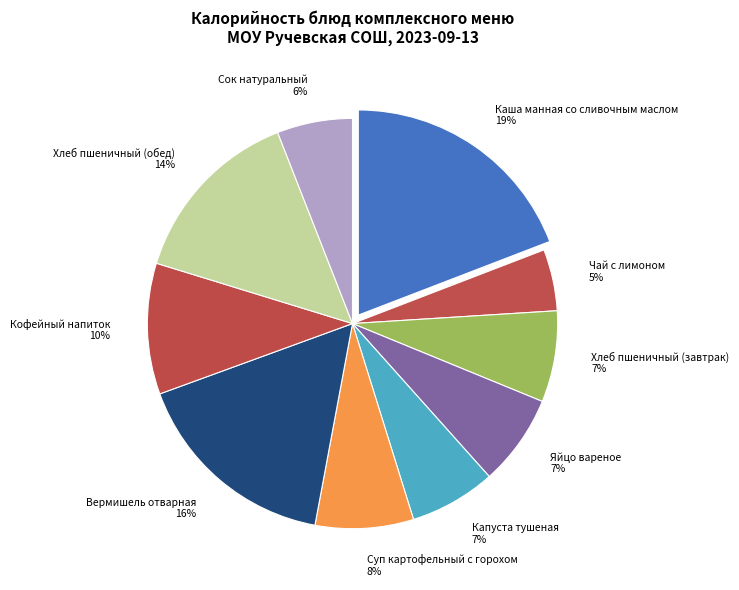

Is the sum of Хлеб пшеничный (завтрак) and Хлеб пшеничный (обед) greater than half?

No